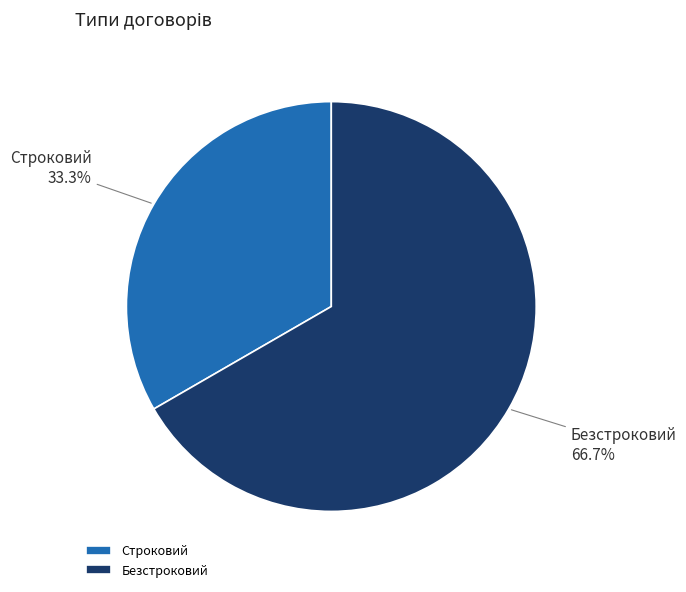

Which category has the smallest portion of the pie?

Строковий